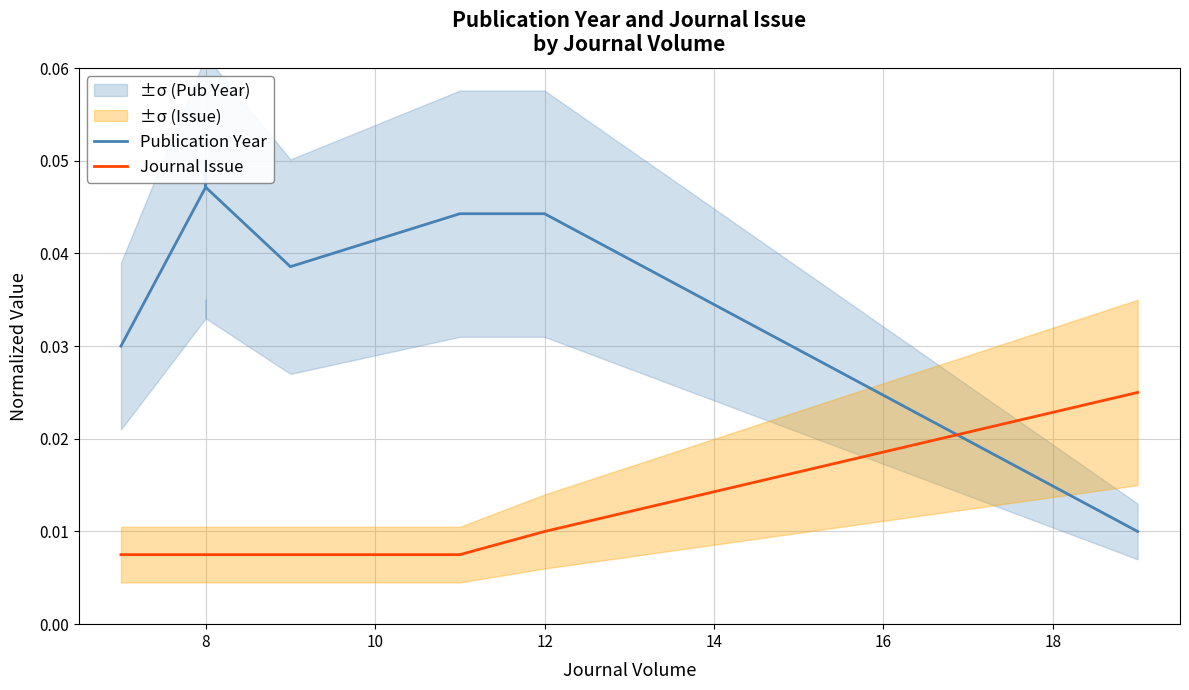

At how many categories does at least one series exceed 0?

8